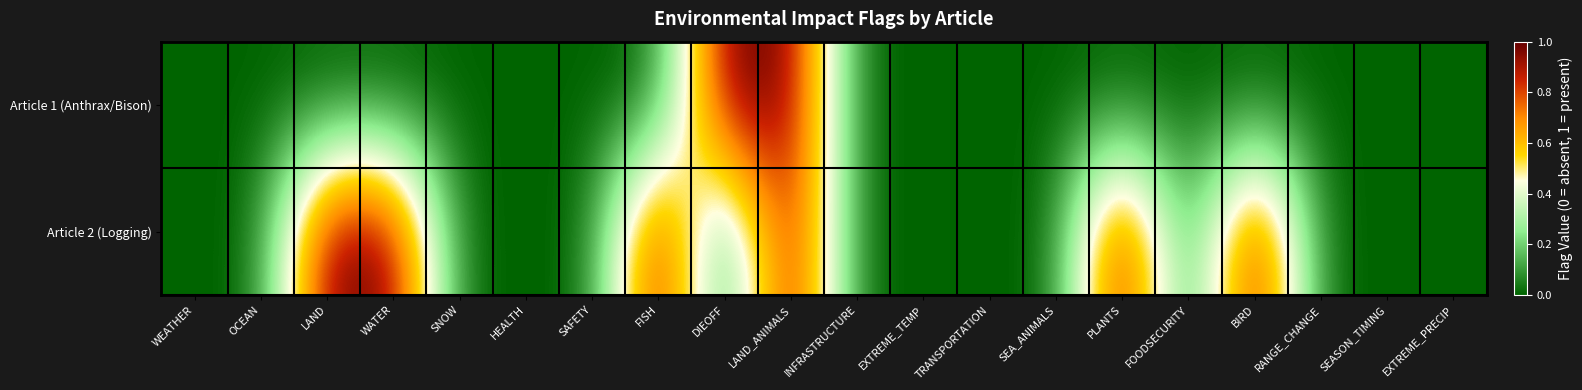

Reading left to right, transcribe all the data shown in this chart.

Article 1 (Anthrax/Bison): WEATHER=0	OCEAN=0	LAND=0	WATER=0	SNOW=0	HEALTH=0	SAFETY=0	FISH=0	DIEOFF=1	LAND_ANIMALS=1	INFRASTRUCTURE=0	EXTREME_TEMP=0	TRANSPORTATION=0	SEA_ANIMALS=0	PLANTS=0	FOODSECURITY=0	BIRD=0	RANGE_CHANGE=0	SEASON_TIMING=0	EXTREME_PRECIP=0
Article 2 (Logging): WEATHER=0	OCEAN=0	LAND=1	WATER=1	SNOW=0	HEALTH=0	SAFETY=0	FISH=1	DIEOFF=0	LAND_ANIMALS=1	INFRASTRUCTURE=0	EXTREME_TEMP=0	TRANSPORTATION=0	SEA_ANIMALS=0	PLANTS=1	FOODSECURITY=0	BIRD=1	RANGE_CHANGE=0	SEASON_TIMING=0	EXTREME_PRECIP=0